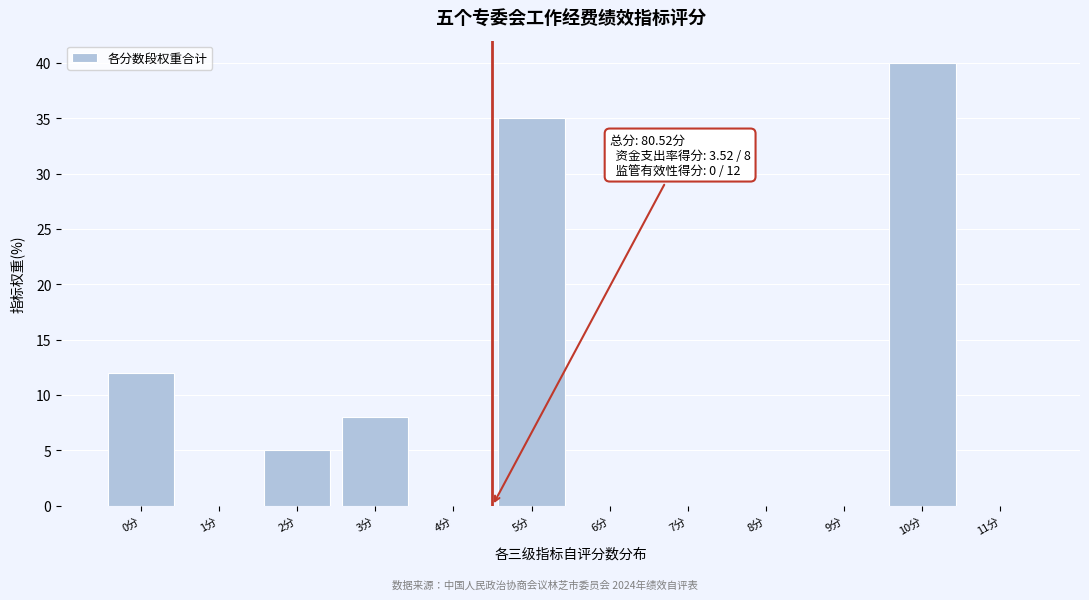

Reading left to right, what are all the values shown in this chart?

0分=12	1分=0	2分=5	3分=8	4分=0	5分=35	6分=0	7分=0	8分=0	9分=0	10分=40	11分=0